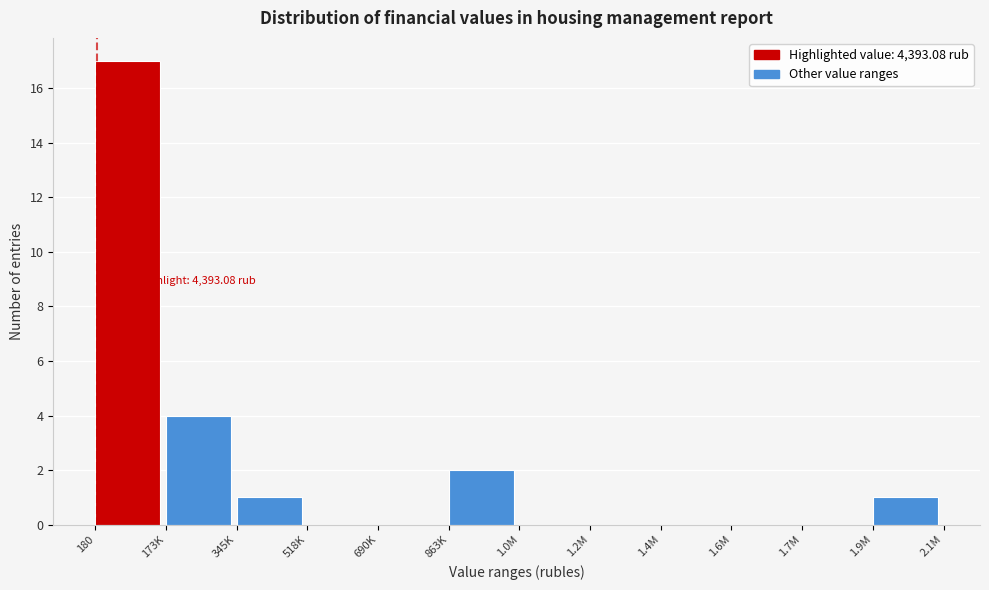

Reading right to left, what are all the values shown in this chart?

1.9M=1	1.7M=0	1.6M=0	1.4M=0	1.2M=0	1.0M=0	863K=2	690K=0	518K=0	345K=1	173K=4	180=17